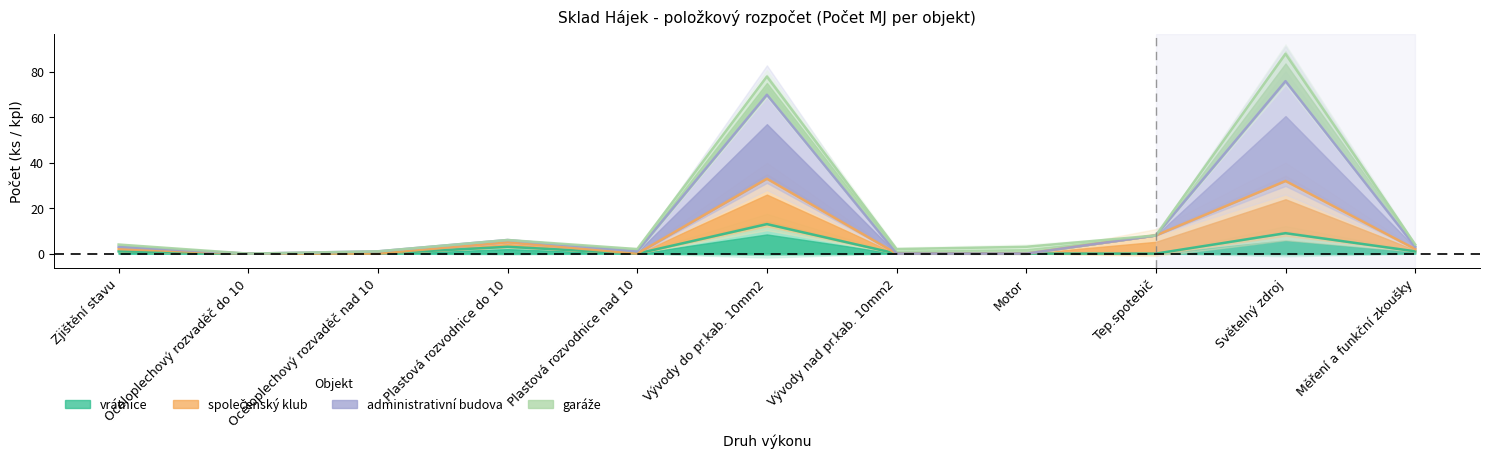

True or false: společenský klub has a value of 20 at Oceloplechový rozvaděč do 10.

False